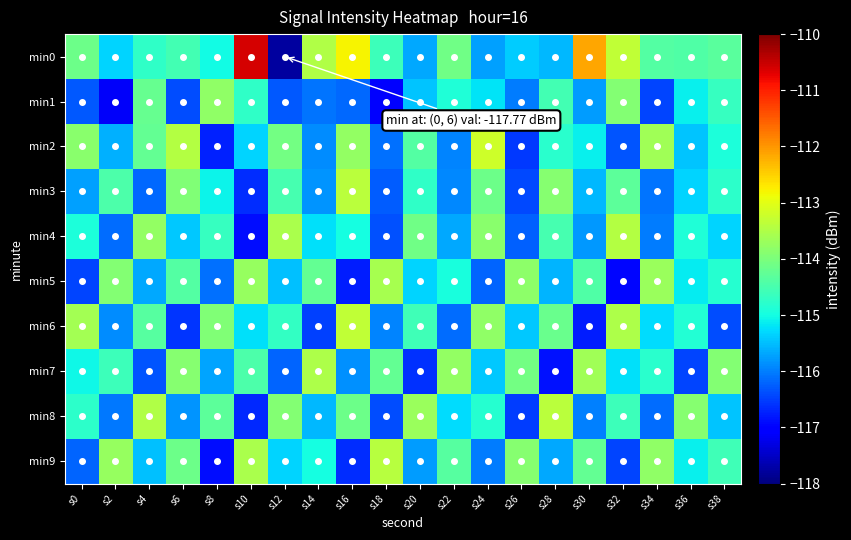

Reading right to left, list all the values displayed in this chart.

min0: s38=-114.3	s36=-114.4	s34=-114.4	s32=-113.3	s30=-112.1	s28=-115.6	s26=-115.4	s24=-115.8	s22=-114.1	s20=-115.7	s18=-114.6	s16=-112.8	s14=-113.5	s12=-117.8	s10=-110.6	s8=-115.0	s6=-114.5	s4=-114.8	s2=-115.3	s0=-114.1
min1: s38=-114.7	s36=-115.1	s34=-116.5	s32=-113.9	s30=-115.8	s28=-114.6	s26=-116.0	s24=-115.2	s22=-114.9	s20=-115.4	s18=-117.0	s16=-116.2	s14=-116.1	s12=-116.3	s10=-114.7	s8=-113.8	s6=-116.4	s4=-114.2	s2=-117.1	s0=-116.3
min2: s38=-114.9	s36=-115.5	s34=-113.7	s32=-116.3	s30=-115.1	s28=-114.8	s26=-116.5	s24=-113.2	s22=-116.0	s20=-114.4	s18=-116.1	s16=-113.8	s14=-115.9	s12=-114.1	s10=-115.3	s8=-116.7	s6=-113.4	s4=-114.2	s2=-115.6	s0=-113.9
min3: s38=-114.8	s36=-115.3	s34=-116.1	s32=-114.3	s30=-115.5	s28=-113.9	s26=-116.4	s24=-114.2	s22=-115.9	s20=-114.7	s18=-116.3	s16=-113.4	s14=-115.8	s12=-114.5	s10=-116.6	s8=-115.1	s6=-114.0	s4=-116.2	s2=-114.5	s0=-115.7
min4: s38=-115.3	s36=-114.9	s34=-116.0	s32=-113.5	s30=-115.8	s28=-114.5	s26=-116.2	s24=-113.9	s22=-115.7	s20=-114.1	s18=-116.4	s16=-115.0	s14=-115.2	s12=-113.5	s10=-116.9	s8=-114.7	s6=-115.4	s4=-113.8	s2=-116.2	s0=-114.9
min5: s38=-114.8	s36=-115.2	s34=-113.7	s32=-117.0	s30=-114.4	s28=-115.6	s26=-113.8	s24=-116.2	s22=-115.0	s20=-115.3	s18=-113.6	s16=-116.8	s14=-114.2	s12=-115.5	s10=-113.8	s8=-116.1	s6=-114.4	s4=-115.7	s2=-113.9	s0=-116.4
min6: s38=-116.4	s36=-114.8	s34=-115.3	s32=-113.5	s30=-116.8	s28=-114.2	s26=-115.4	s24=-113.8	s22=-116.1	s20=-114.6	s18=-116.0	s16=-113.3	s14=-116.5	s12=-114.7	s10=-115.2	s8=-114.0	s6=-116.6	s4=-114.3	s2=-115.9	s0=-113.6
min7: s38=-113.9	s36=-116.5	s34=-114.8	s32=-115.2	s30=-113.6	s28=-116.8	s26=-114.1	s24=-115.4	s22=-113.8	s20=-116.6	s18=-114.2	s16=-115.9	s14=-113.5	s12=-116.2	s10=-114.5	s8=-115.7	s6=-113.9	s4=-116.3	s2=-114.6	s0=-115.0
min8: s38=-115.4	s36=-113.9	s34=-116.2	s32=-114.6	s30=-116.0	s28=-113.4	s26=-116.5	s24=-114.8	s22=-115.3	s20=-113.7	s18=-116.4	s16=-114.1	s14=-115.5	s12=-113.9	s10=-116.7	s8=-114.3	s6=-115.8	s4=-113.5	s2=-116.0	s0=-114.8
min9: s38=-114.6	s36=-115.1	s34=-113.8	s32=-116.5	s30=-114.2	s28=-115.7	s26=-113.9	s24=-116.0	s22=-114.4	s20=-115.8	s18=-113.4	s16=-116.6	s14=-115.0	s12=-115.3	s10=-113.6	s8=-116.9	s6=-114.2	s4=-115.5	s2=-113.7	s0=-116.2